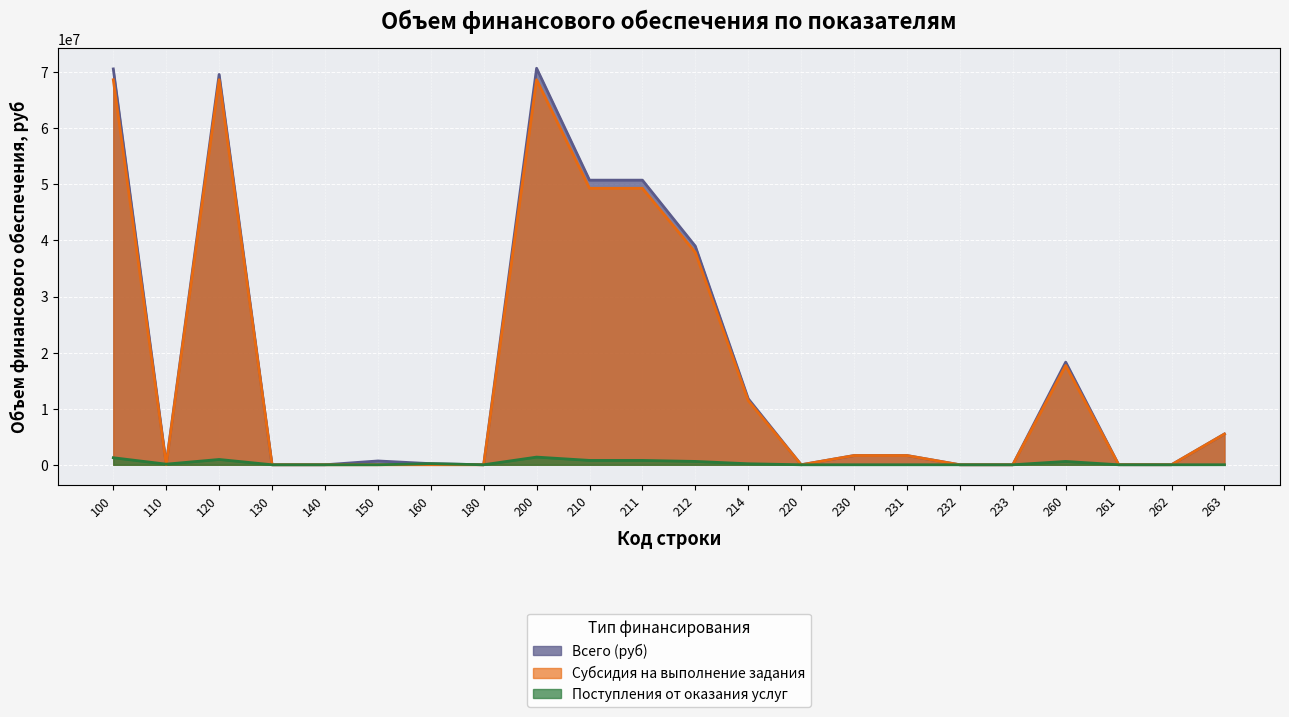

Where is the first local maximum for Субсидия на выполнение задания?

120